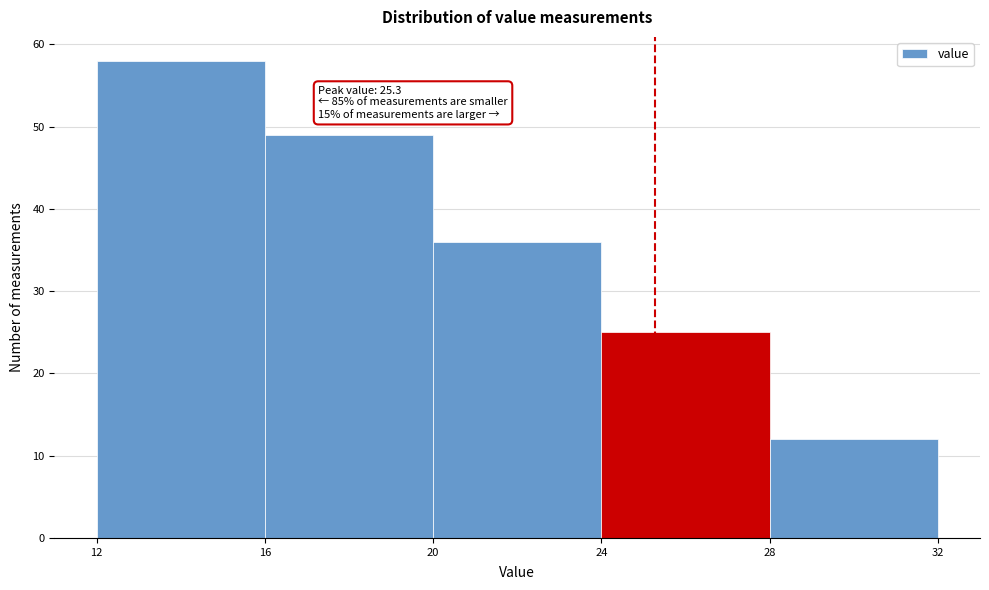

Which range on the x-axis has the tallest bar?

12 to 16